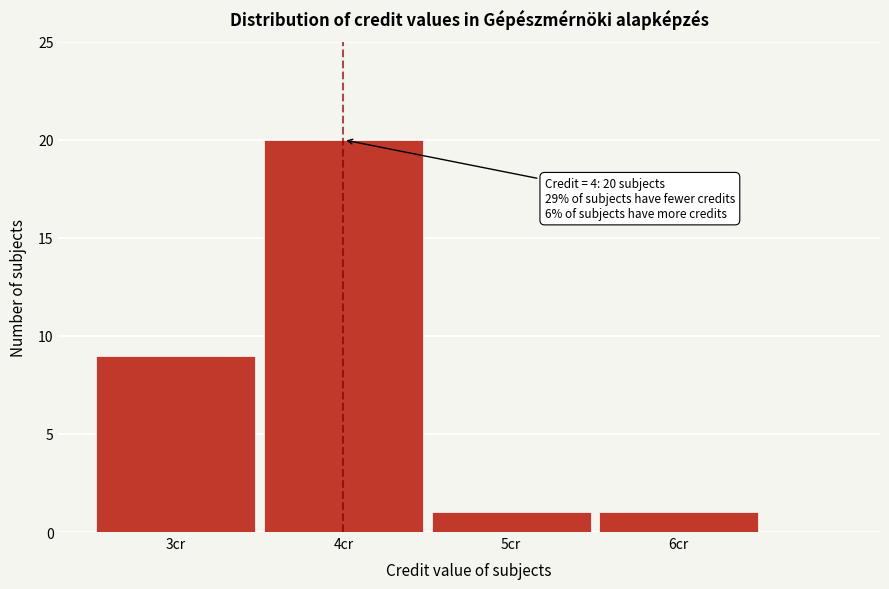

Which range on the x-axis has the tallest bar?

3.5 to 4.5